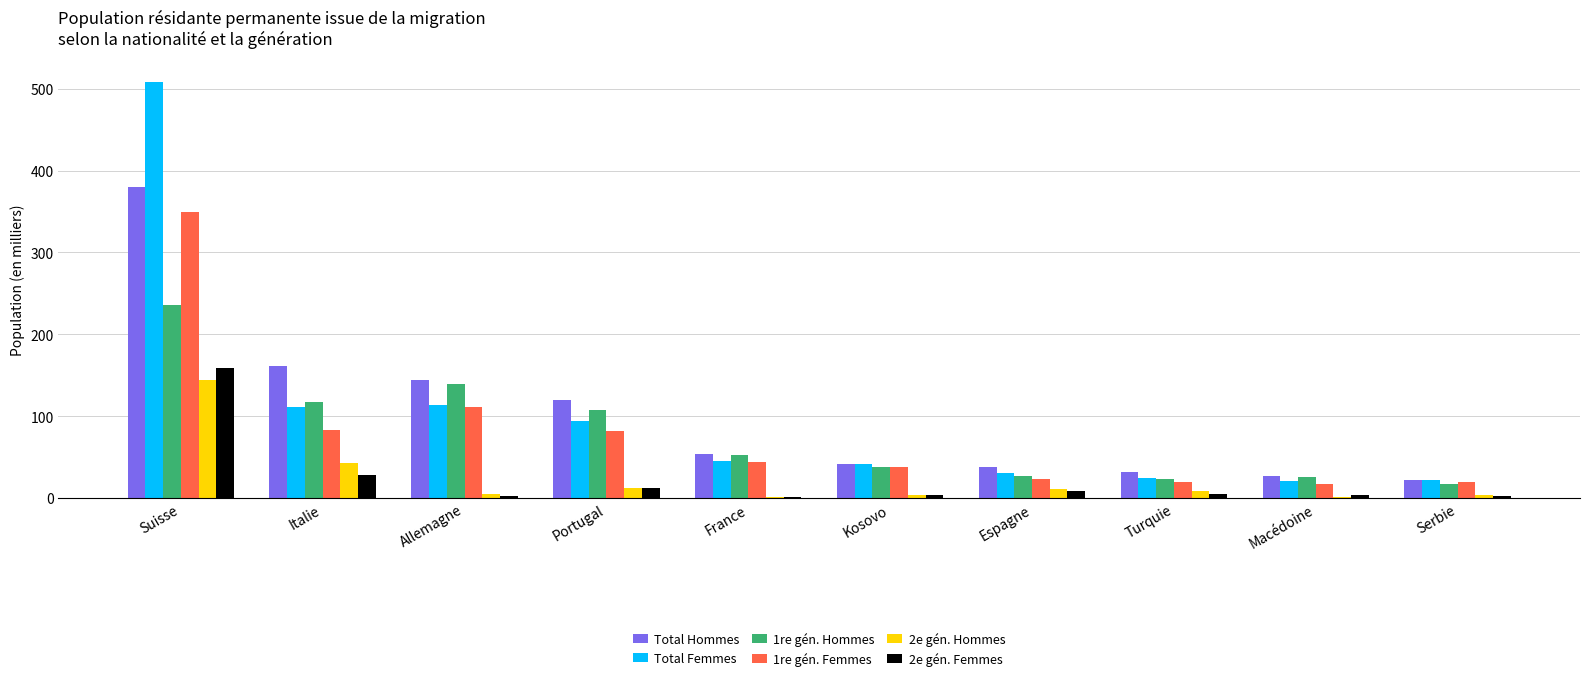

What is the sum of all Total Hommes values?

1019.9